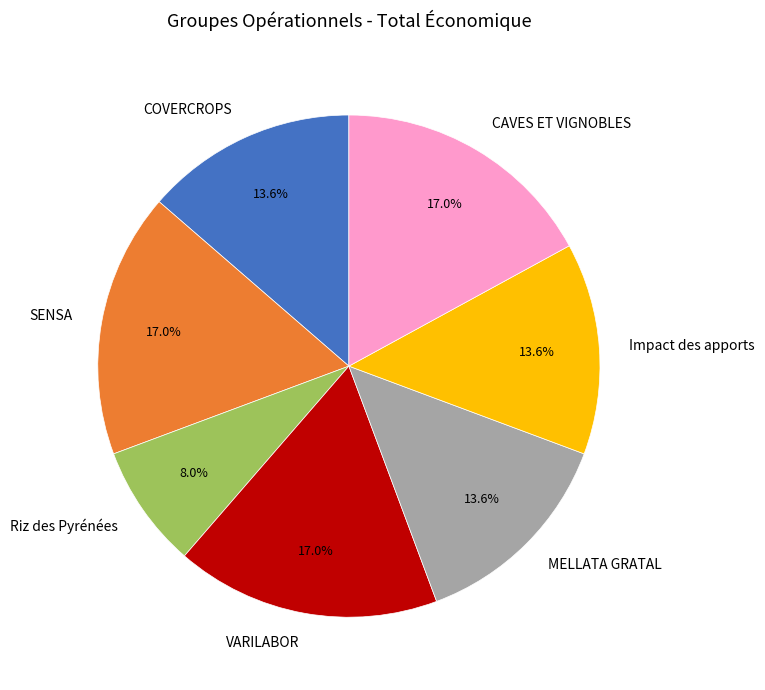

Between MELLATA GRATAL and Riz des Pyrénées, which is larger?

MELLATA GRATAL